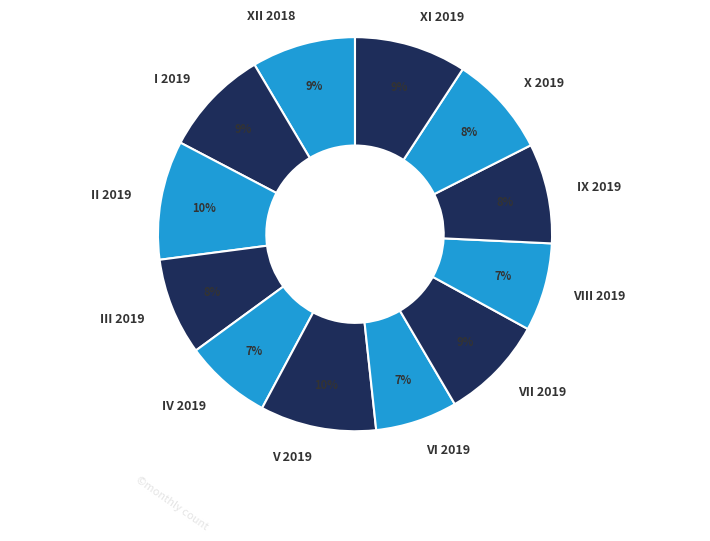

To the nearest percent, what portion does IX 2019 represent?

8%